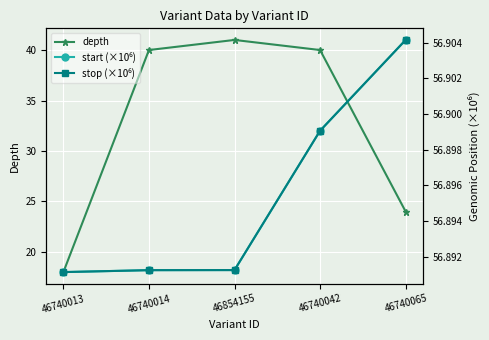

True or false: depth and start (×10⁶) cross at least once.

False